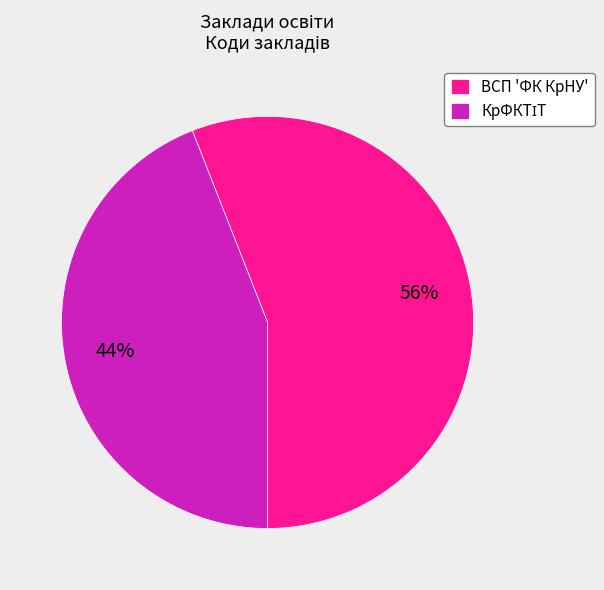

What percentage is the ВСП 'ФК КрНУ' slice, to the nearest percent?

56%